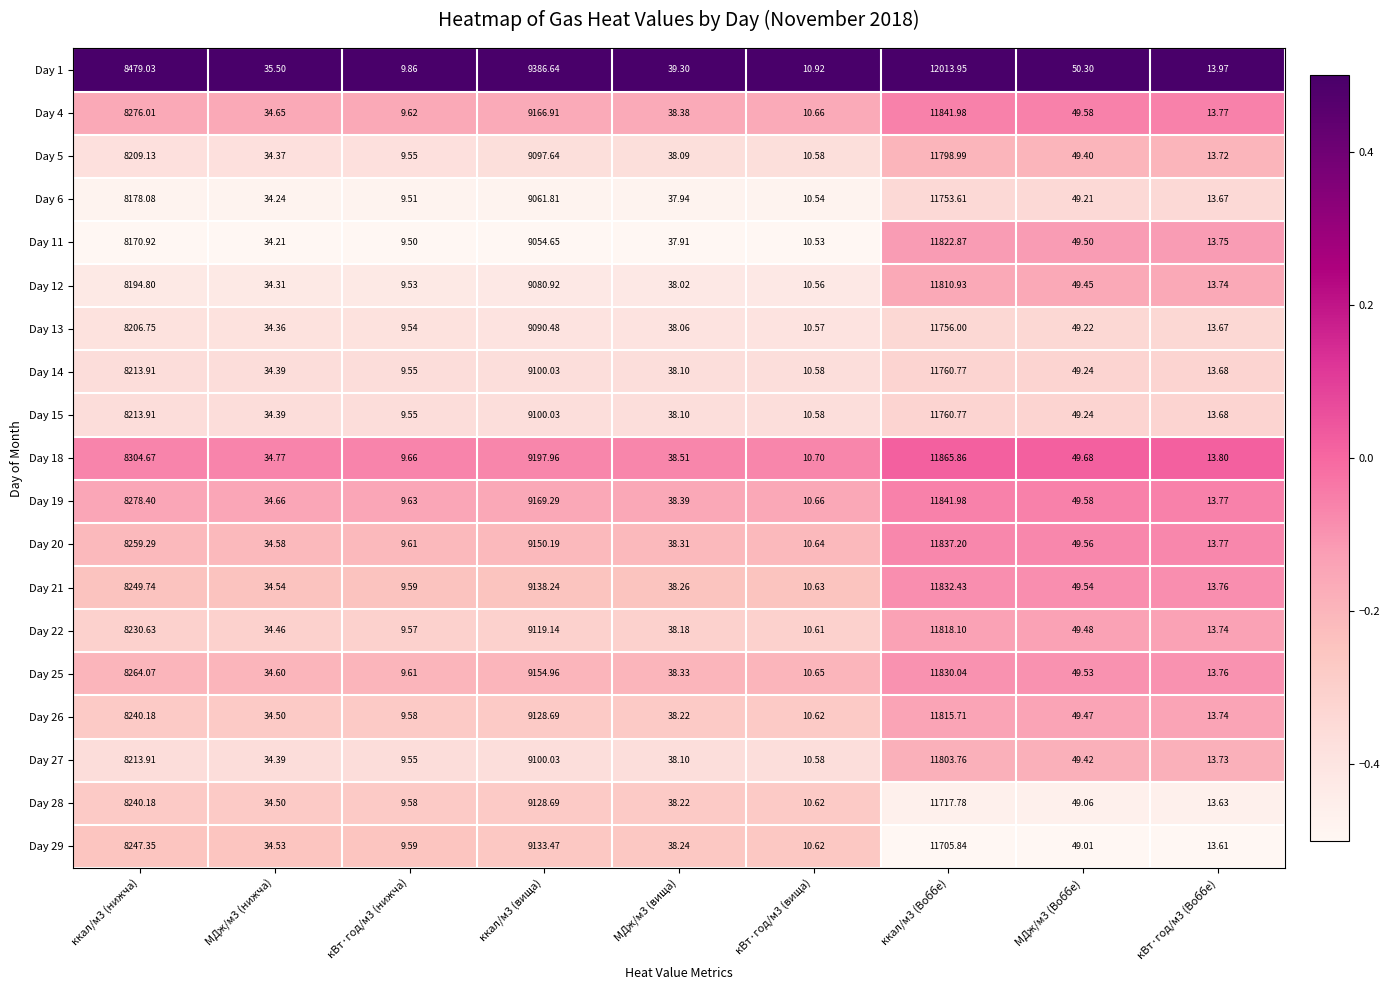

Is the value of Day 5 at МДж/м3 (вища) greater than the value of Day 26 at ккал/м3 (нижча)?

No